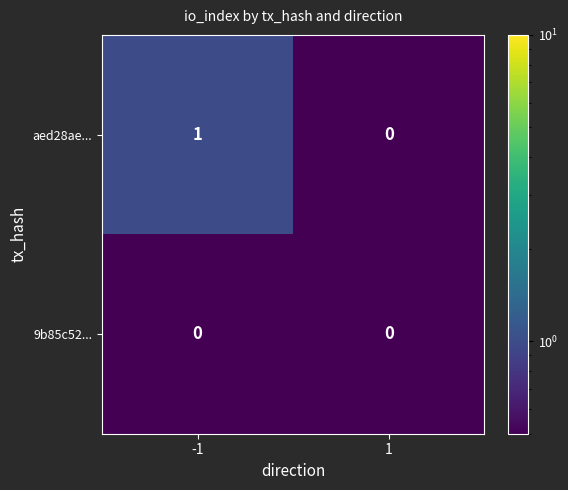

Which series has the largest total across all categories?

aed28ae...